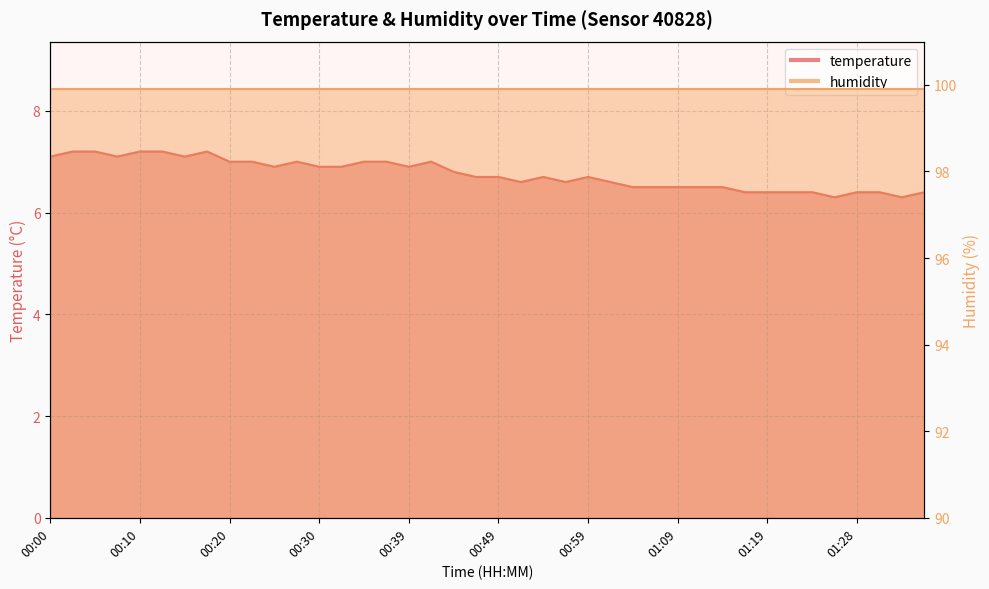

What is the label of the 19th point from the right?

00:52